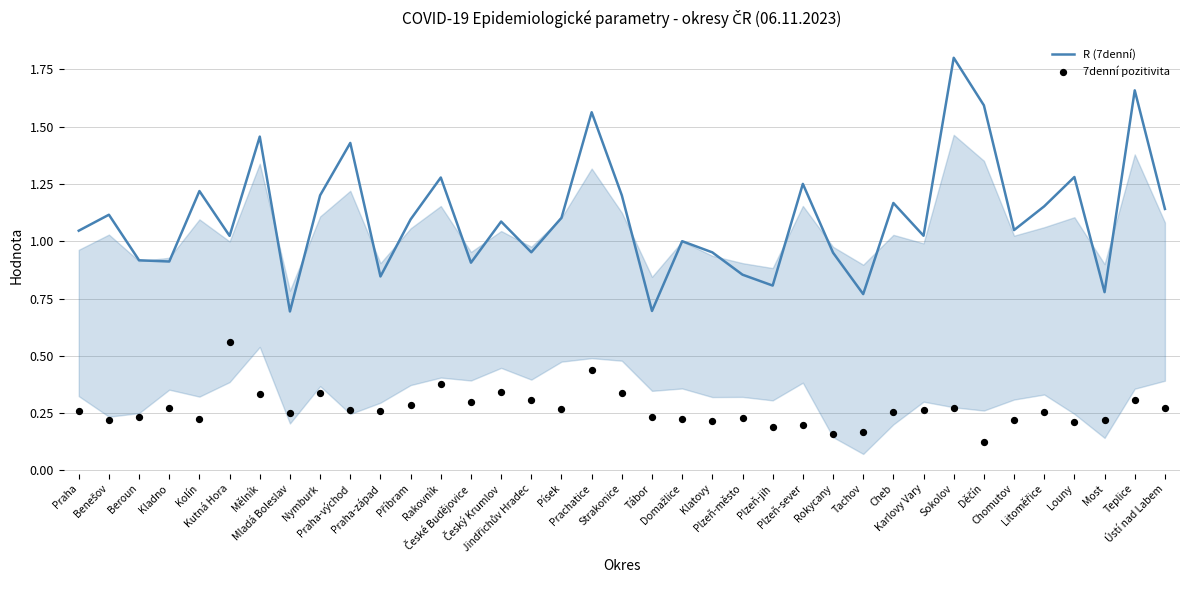

Is the value of 7denní pozitivita at Most greater than the value of R (7denní) at Tachov?

No